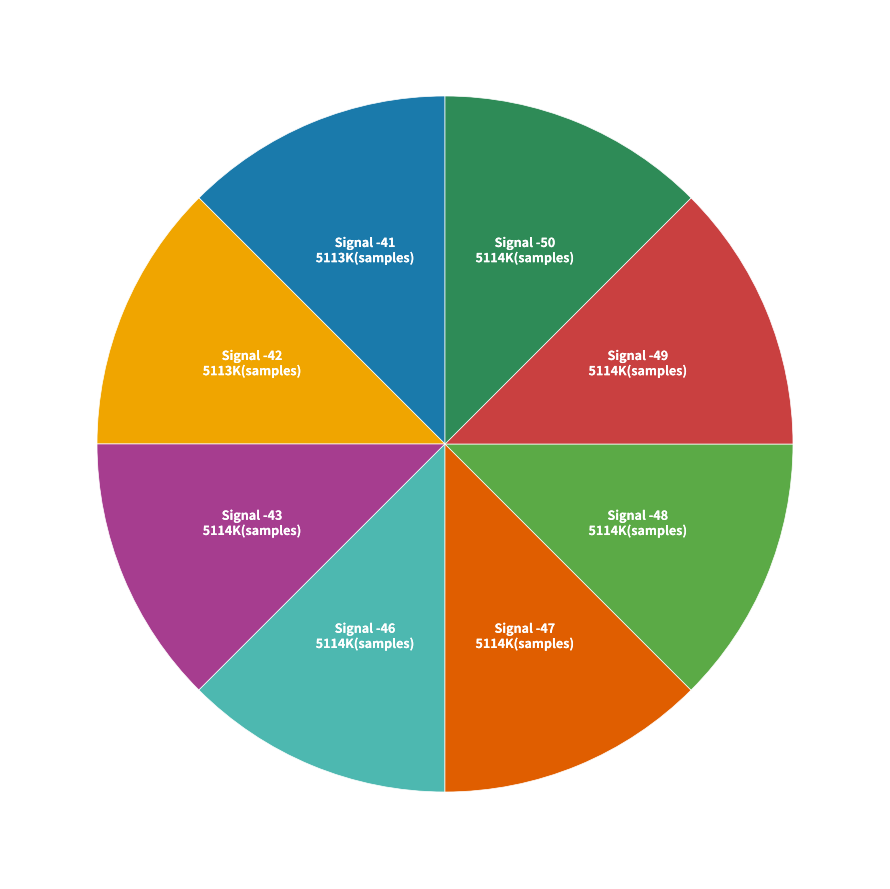

Is there any slice that represents more than half of the pie?

No